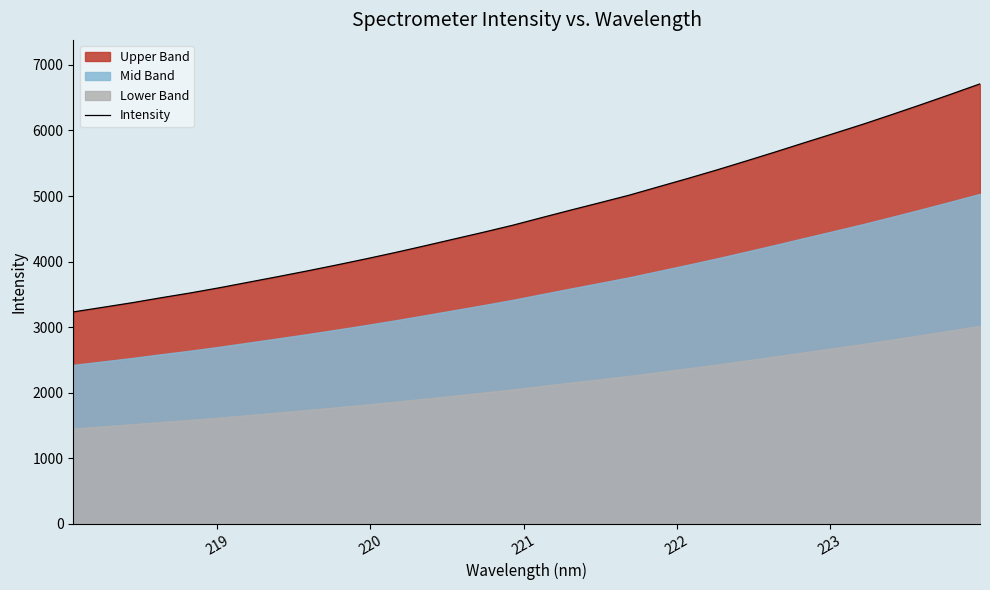

What is the average value?

4739.1